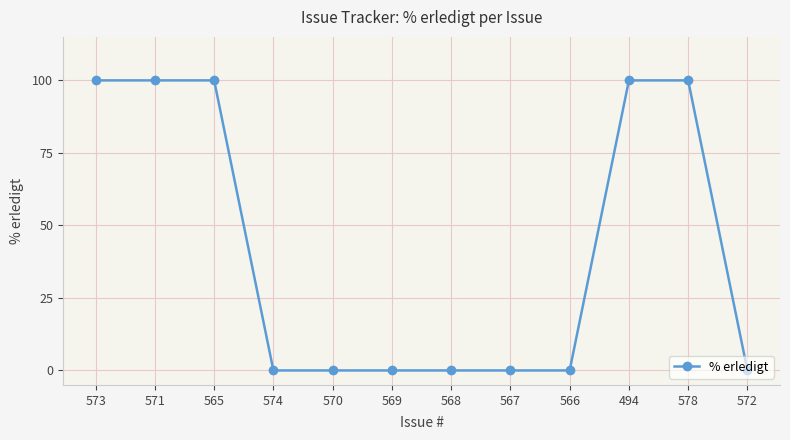

What is the difference between the maximum and minimum values?

100